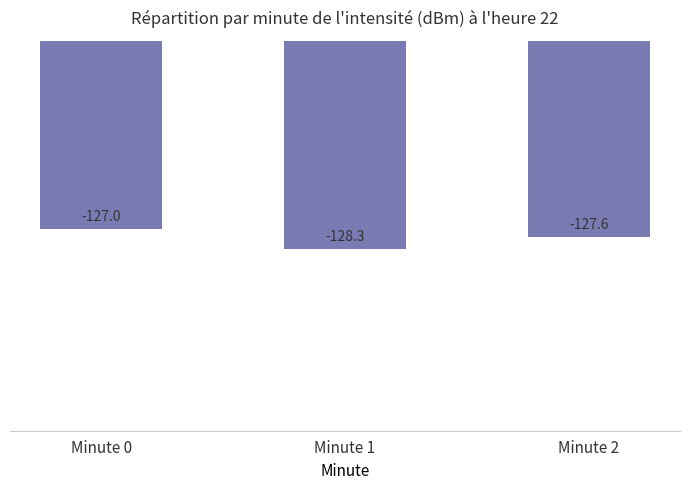

Reading left to right, list all the values displayed in this chart.

-127.0	-128.3	-127.6